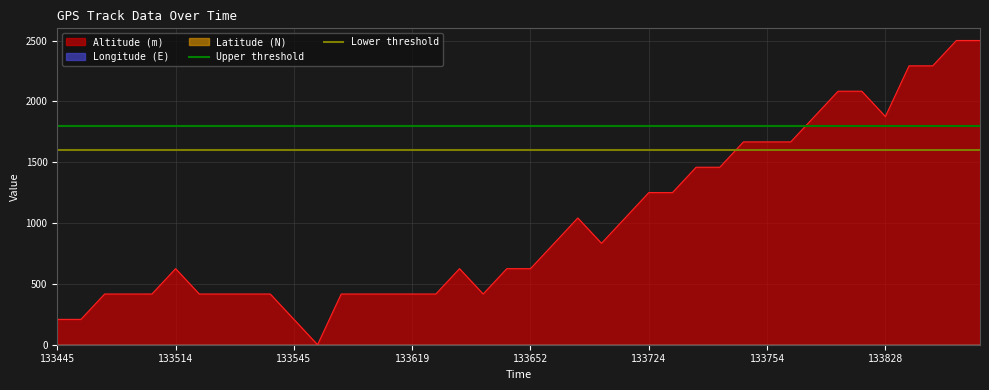

What is the maximum value for Altitude (m)?

2500.0